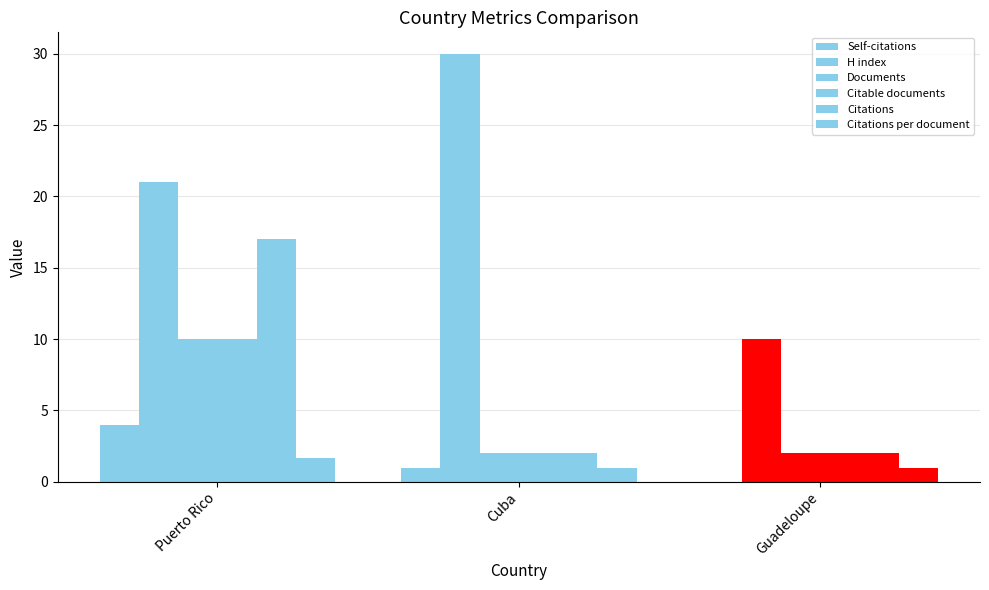

How many groups of bars are there?

3